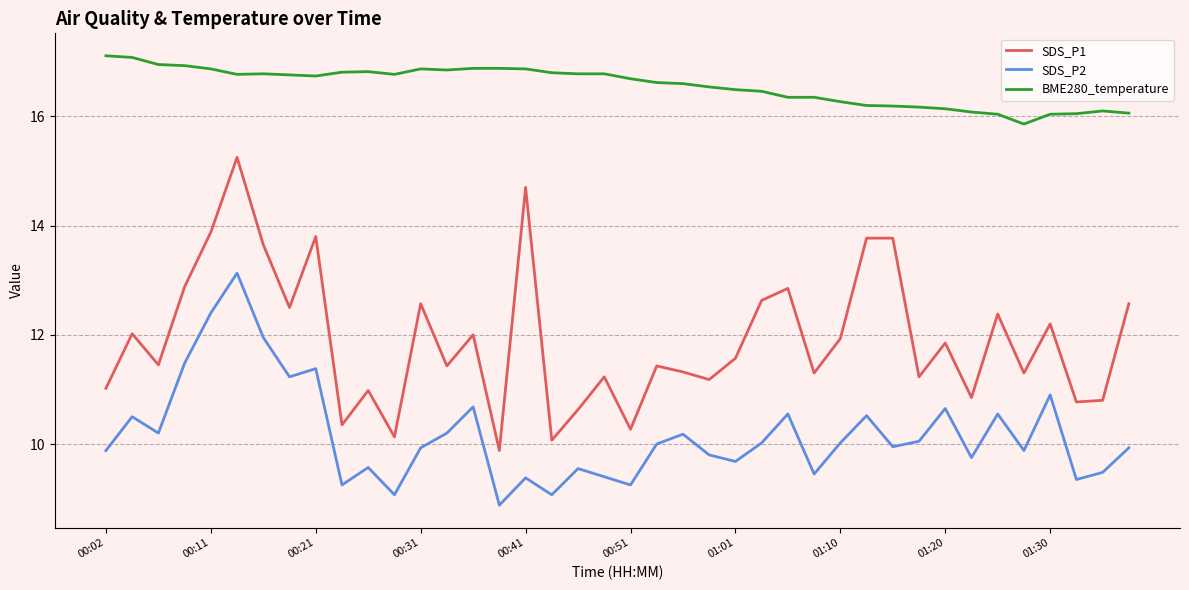

What is the difference between the maximum and minimum values in the SDS_P1 series?

5.4